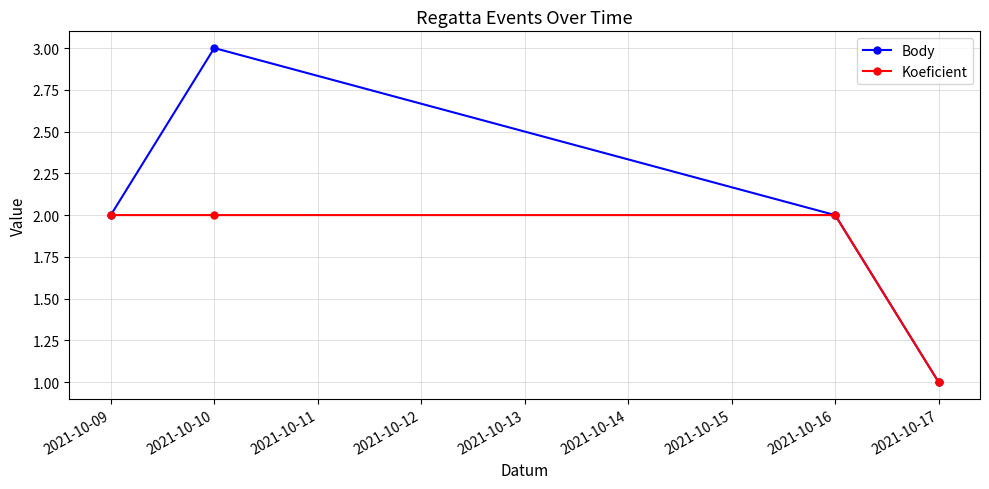

Rank the series by their average value, from lowest to highest.

Koeficient, Body